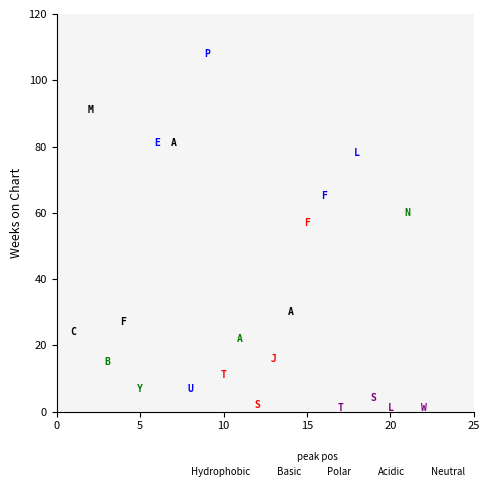

Which series has the widest spread of Y values?

Basic